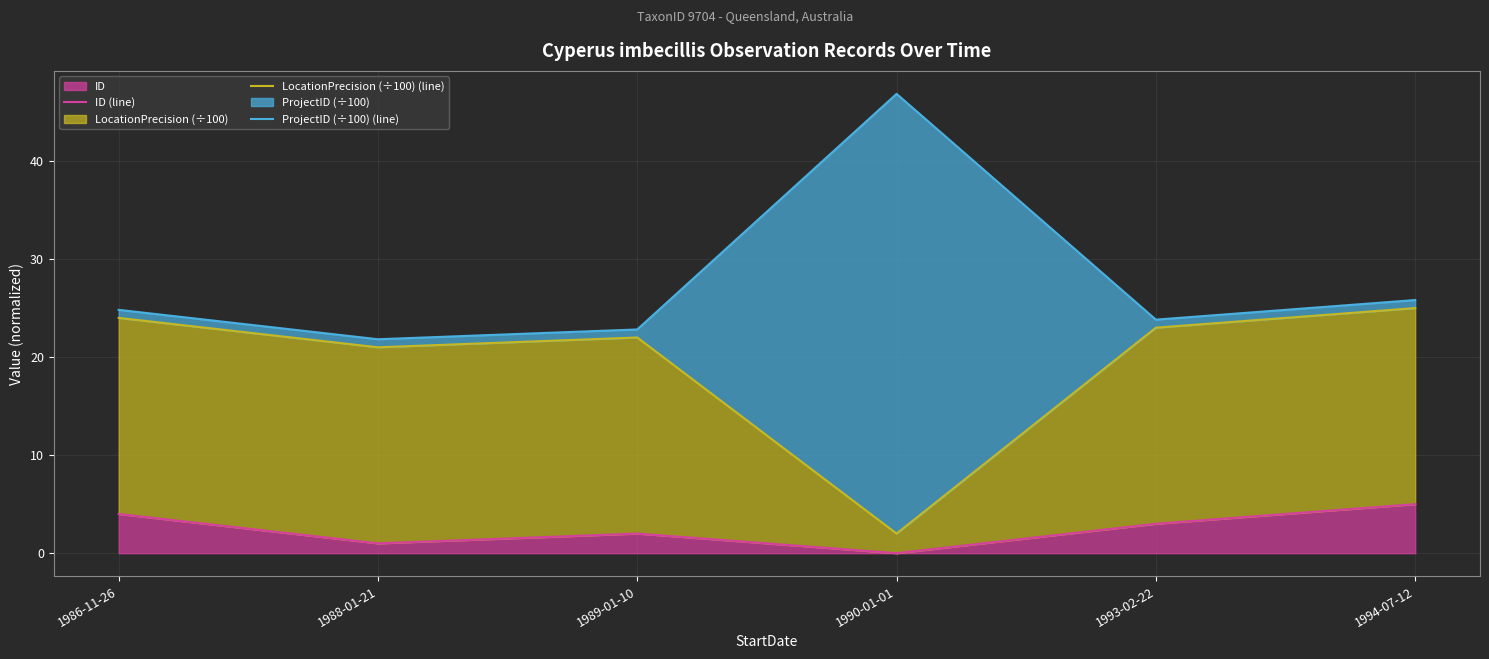

True or false: LocationPrecision (÷100) (line) and ProjectID (÷100) (line) intersect in this chart.

False